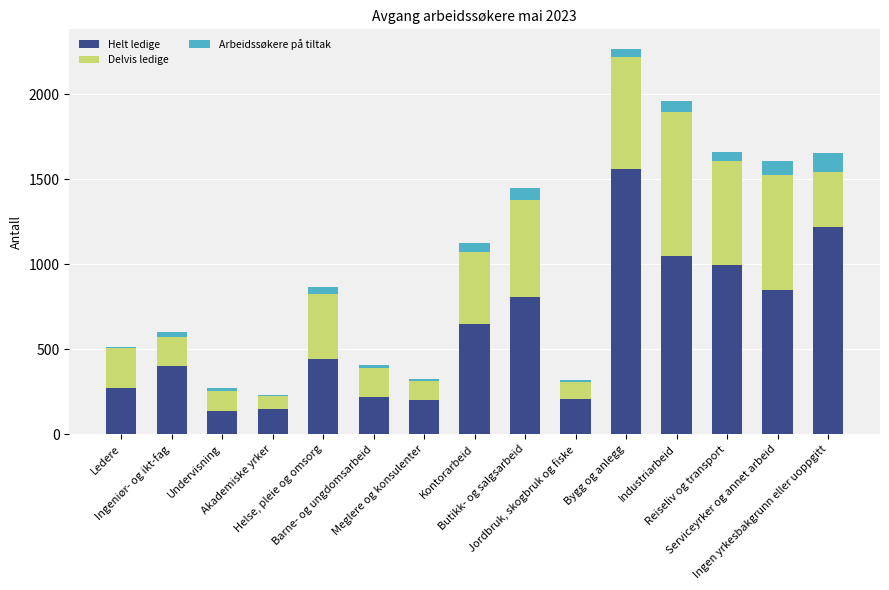

How many bars are there in total?

15